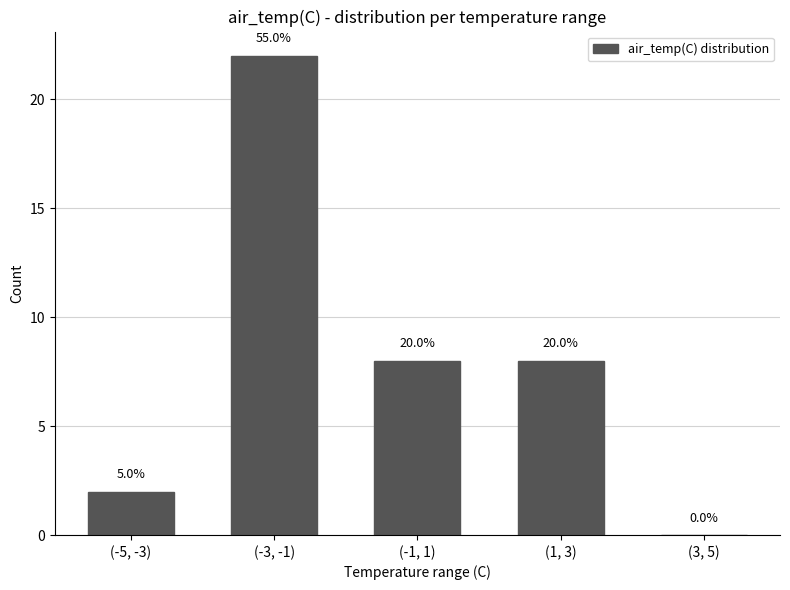

Is it true that the value at (-5, -3) is 3?

False